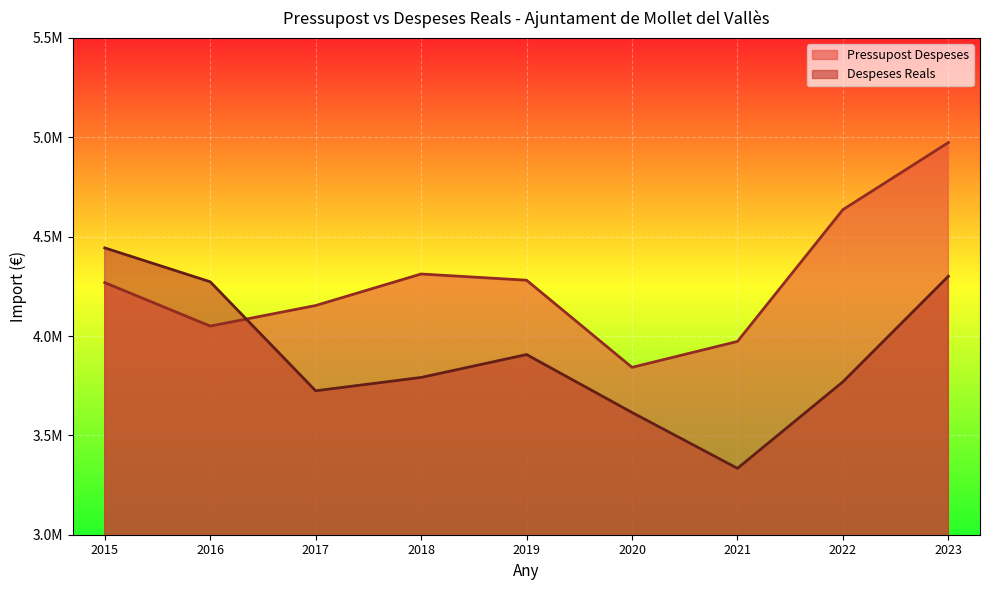

Read the Despeses Reals value at 2015.

4443542.0